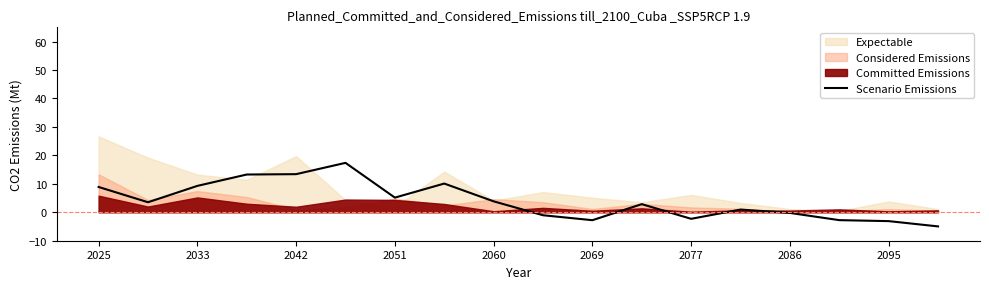

The value of Scenario Emissions at 2060 is 6.5. True or false?

False